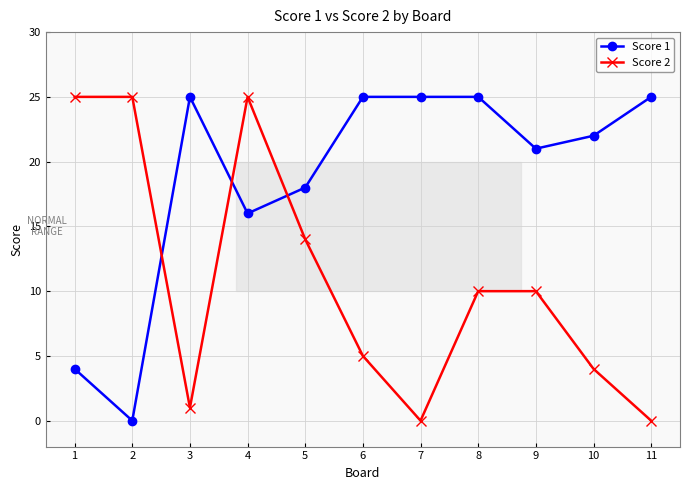

True or false: Score 2 has more than 0 interior local peaks.

True